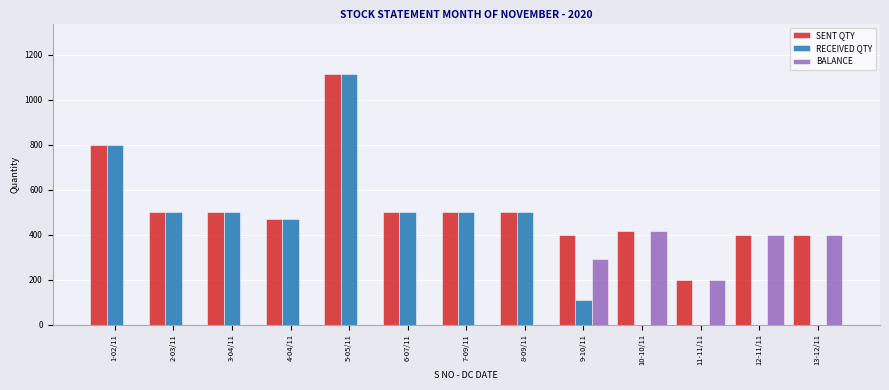

Reading left to right, list all the values displayed in this chart.

SENT QTY: 1-02/11=800	2-03/11=500	3-04/11=500	4-04/11=470	5-05/11=1115	6-07/11=500	7-09/11=500	8-09/11=500	9-10/11=400	10-10/11=417	11-11/11=200	12-11/11=400	13-12/11=400
RECEIVED QTY: 1-02/11=800	2-03/11=500	3-04/11=500	4-04/11=470	5-05/11=1115	6-07/11=500	7-09/11=500	8-09/11=500	9-10/11=108	10-10/11=0	11-11/11=0	12-11/11=0	13-12/11=0
BALANCE: 1-02/11=0	2-03/11=0	3-04/11=0	4-04/11=0	5-05/11=0	6-07/11=0	7-09/11=0	8-09/11=0	9-10/11=292	10-10/11=417	11-11/11=200	12-11/11=400	13-12/11=400